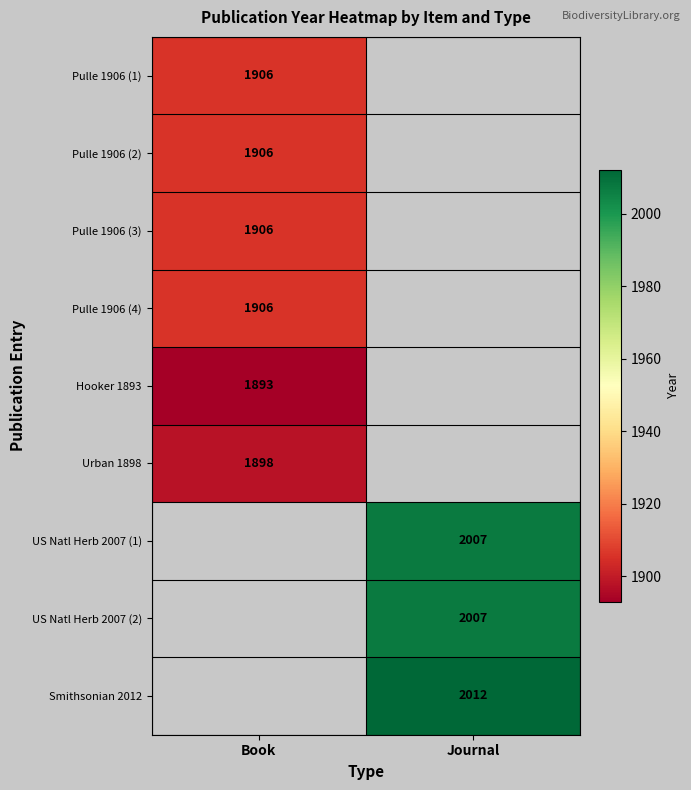

At how many categories does at least one series exceed 1904?

2